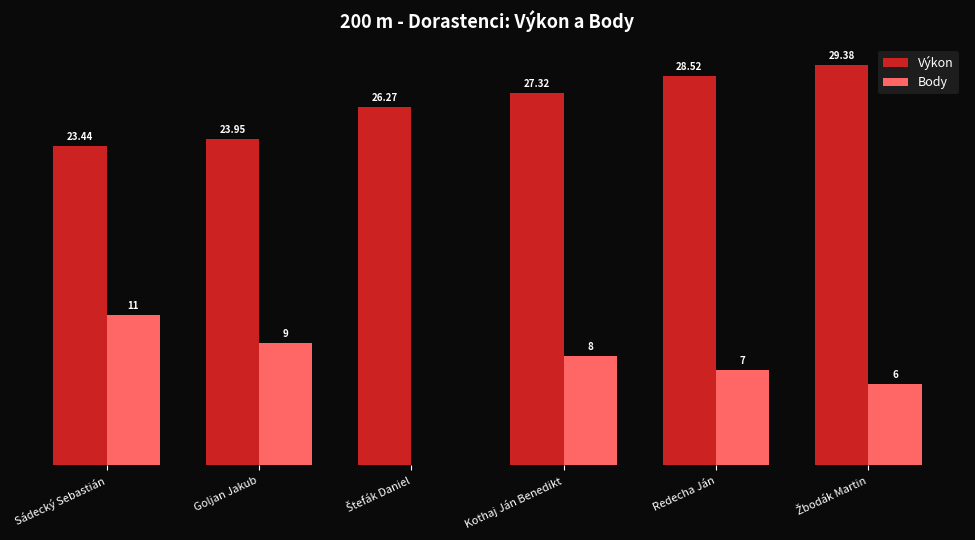

Which series has the largest total across all categories?

Výkon